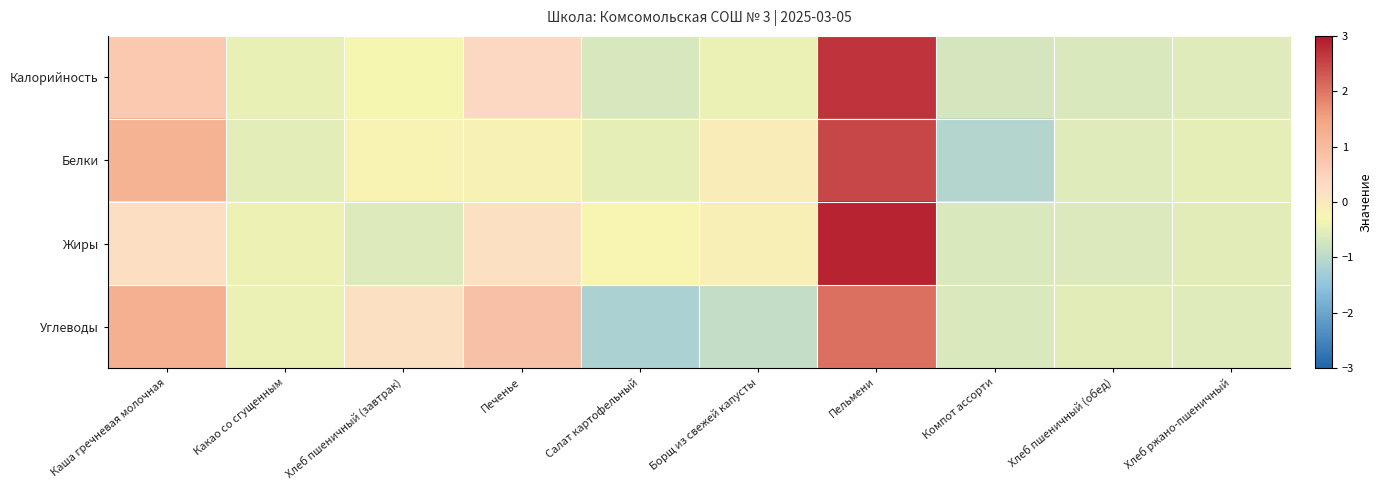

At which category is the sum across all series the highest?

Пельмени